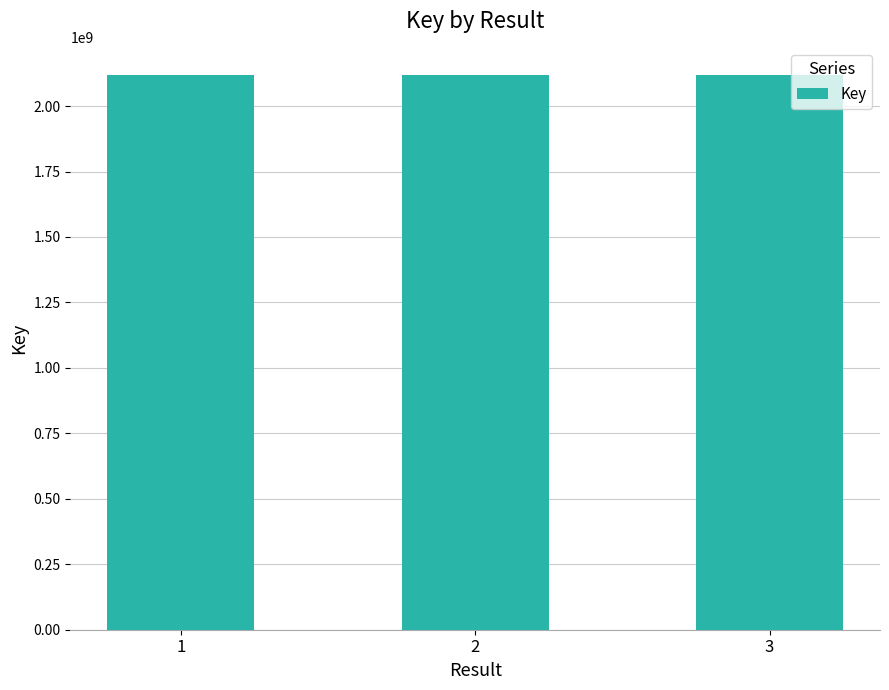

What is the sum of the values at 2 and 1?

4235780754